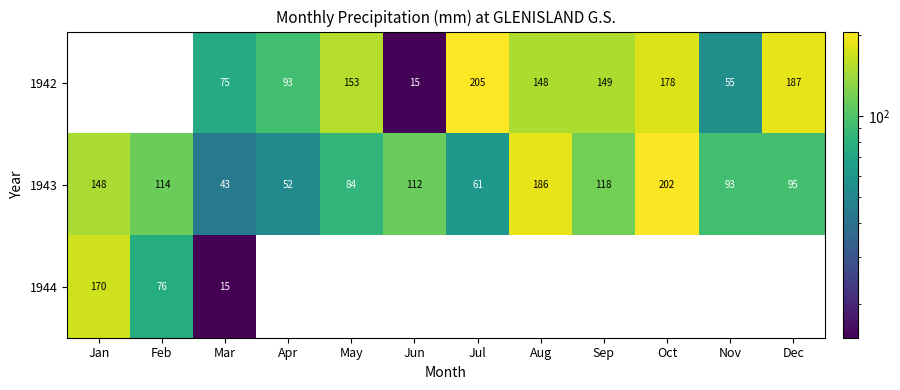

What is the difference between the 1942 values at Mar and Aug?

73.0